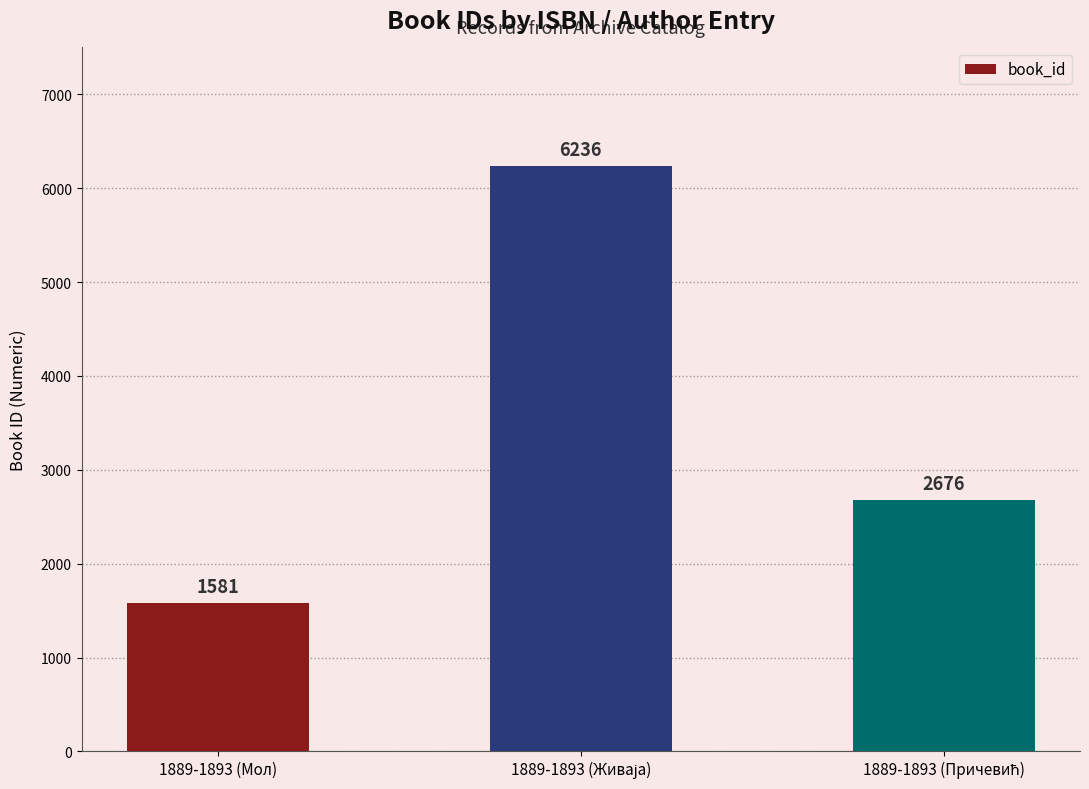

What is the value of the 1st bar from the left?

1581